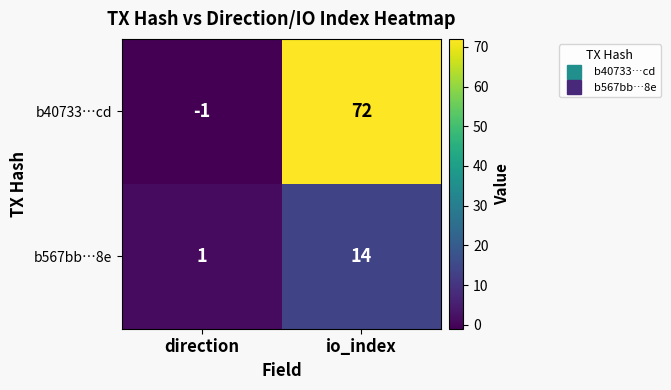

What is the difference between the b40733…cd values at direction and io_index?

73